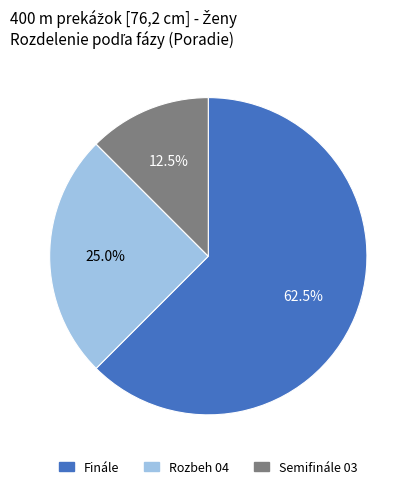

Does any single category account for the majority?

Yes